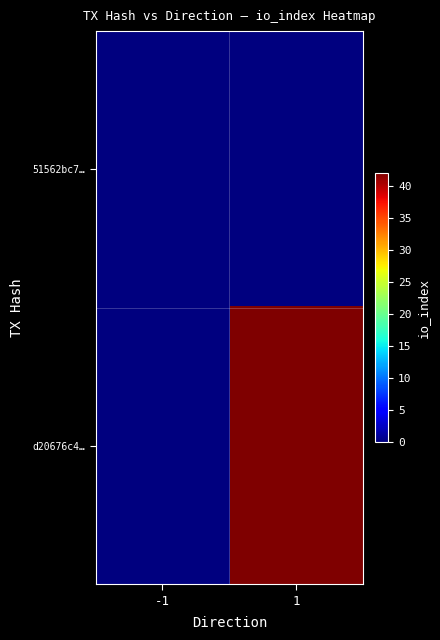

At which category is the sum across all series the highest?

1